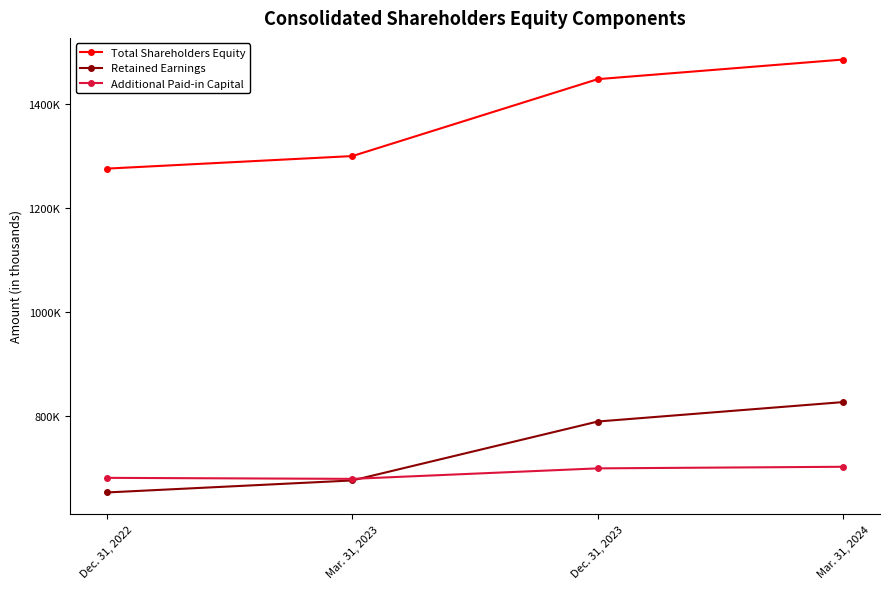

What are all the series names shown in the legend?

Total Shareholders Equity, Retained Earnings, Additional Paid-in Capital